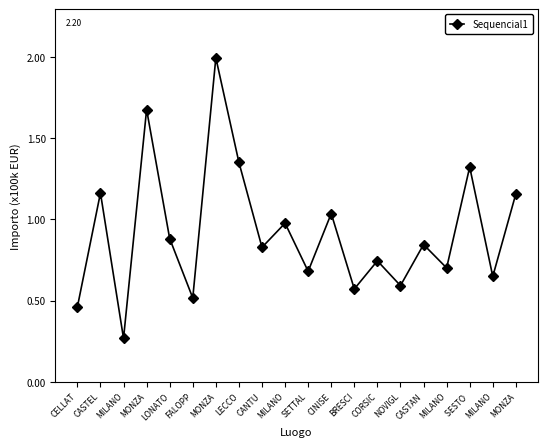

At which label is the value closest to 1?

MILANO